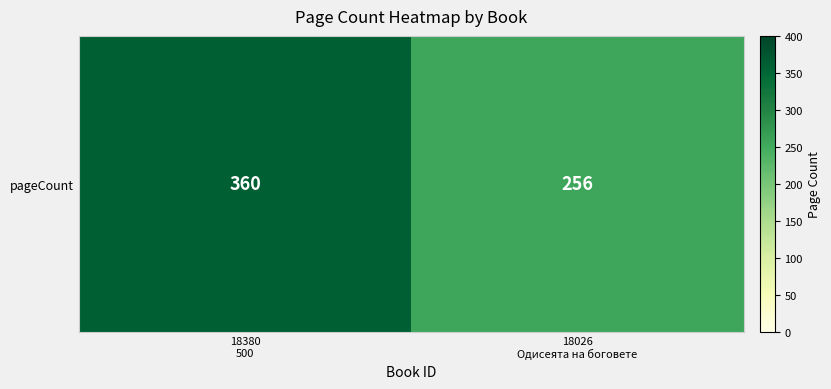

Which category has the highest value across all series?

18380
500